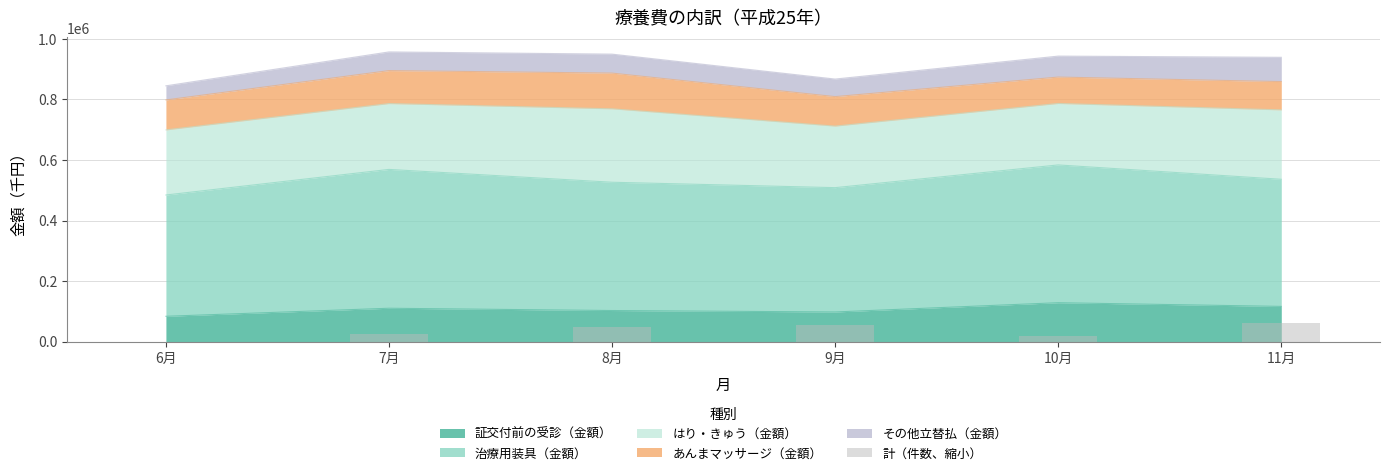

Where does the data first go above 47481?

8月